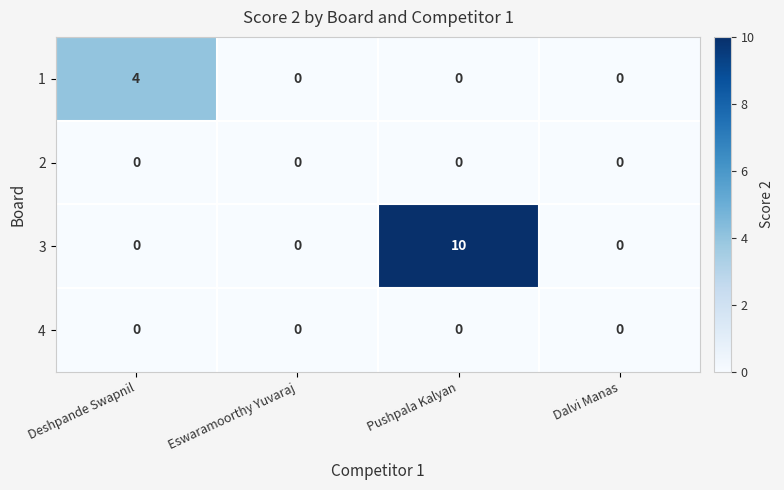

Reading right to left, list all the values displayed in this chart.

1: Dalvi Manas=0	Pushpala Kalyan=0	Eswaramoorthy Yuvaraj=0	Deshpande Swapnil=4
2: Dalvi Manas=0	Pushpala Kalyan=0	Eswaramoorthy Yuvaraj=0	Deshpande Swapnil=0
3: Dalvi Manas=0	Pushpala Kalyan=10	Eswaramoorthy Yuvaraj=0	Deshpande Swapnil=0
4: Dalvi Manas=0	Pushpala Kalyan=0	Eswaramoorthy Yuvaraj=0	Deshpande Swapnil=0